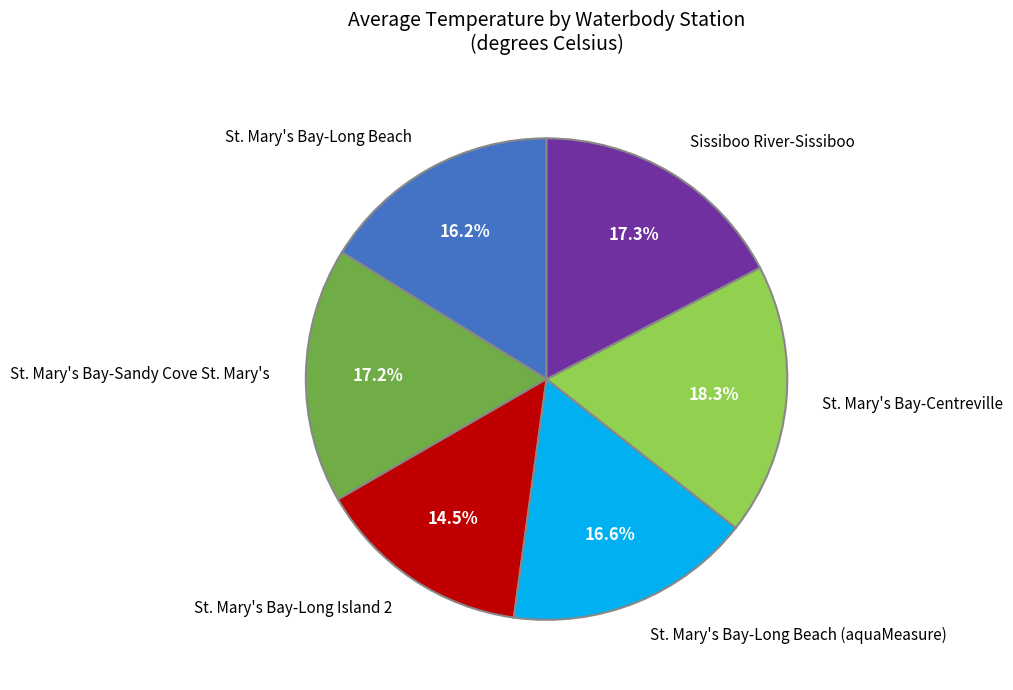

Which has a higher value, St. Mary's Bay-Long Beach (aquaMeasure) or Sissiboo River-Sissiboo?

Sissiboo River-Sissiboo